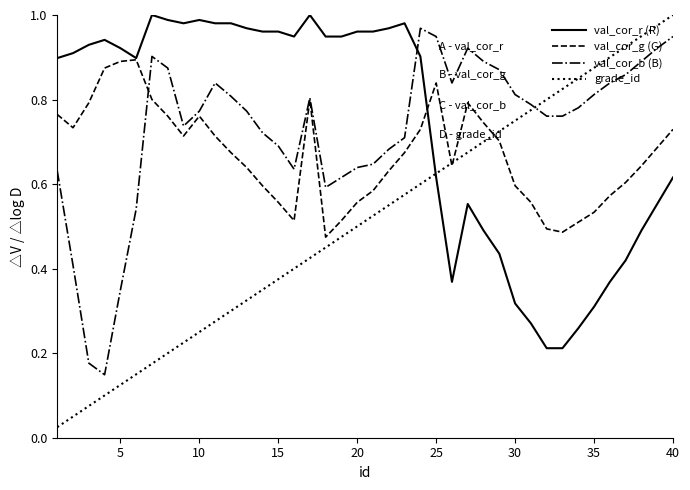

Which series has the widest spread of values?

grade_id